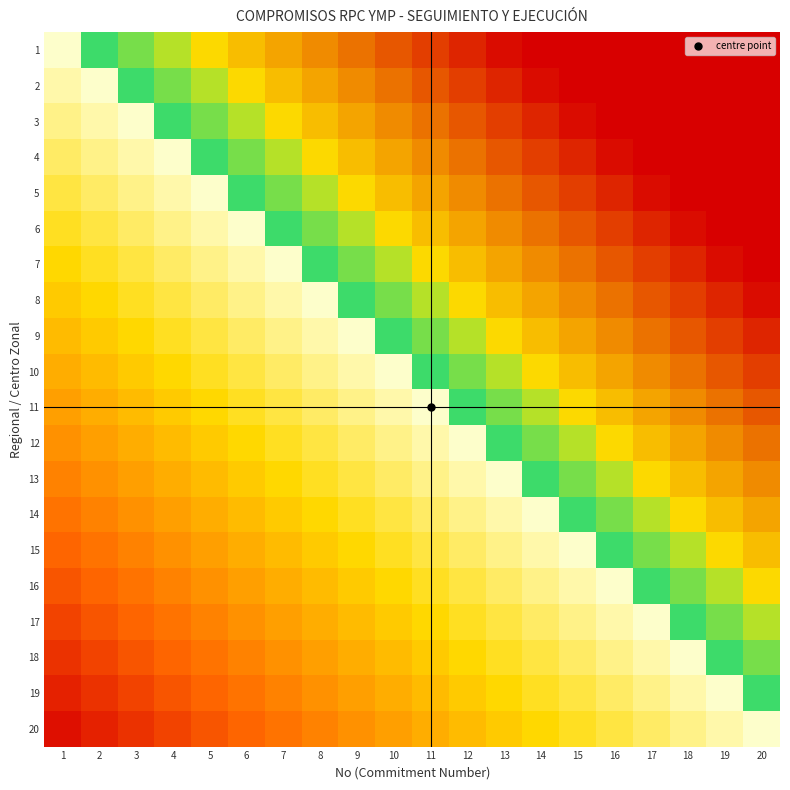

What is the spread (max minus min) of values at 2?

0.6